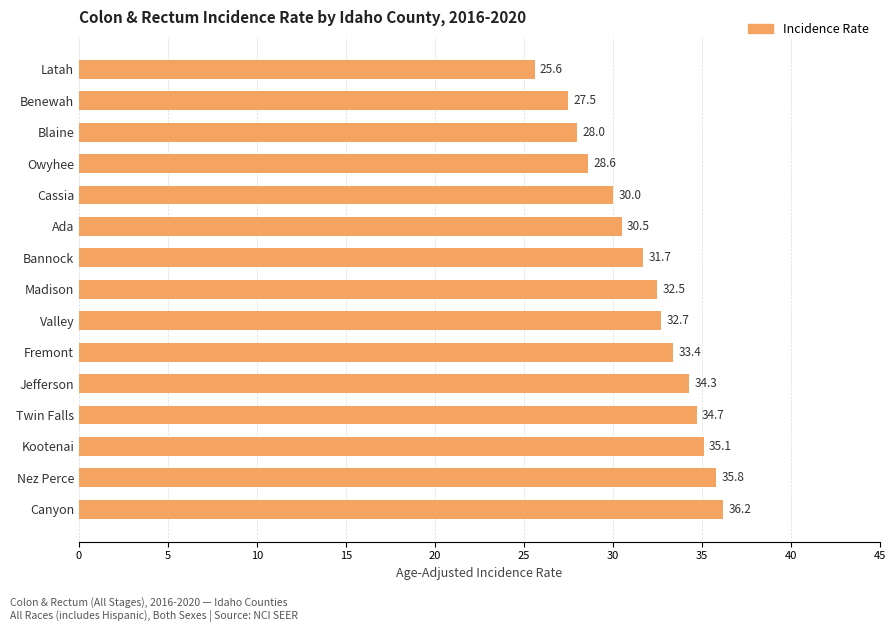

What is the ratio of the value at Ada to the value at Twin Falls?

0.9